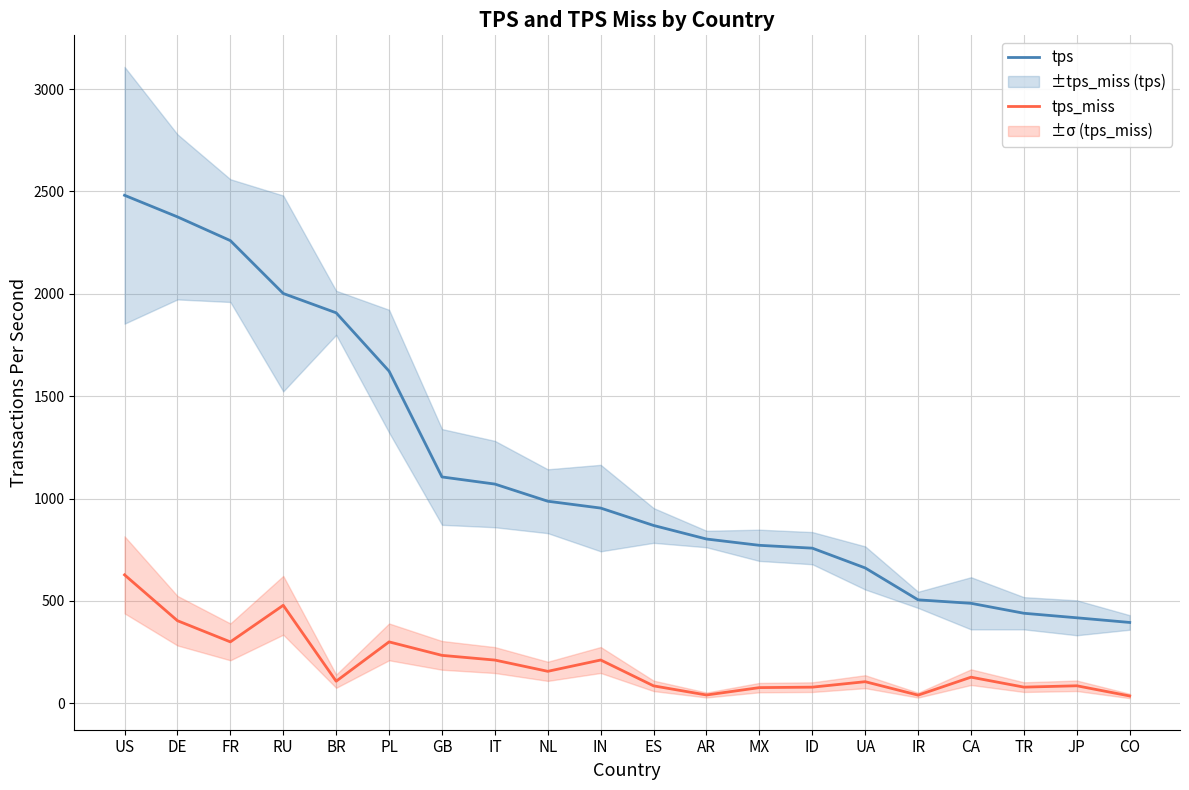

True or false: tps_miss and tps intersect in this chart.

False